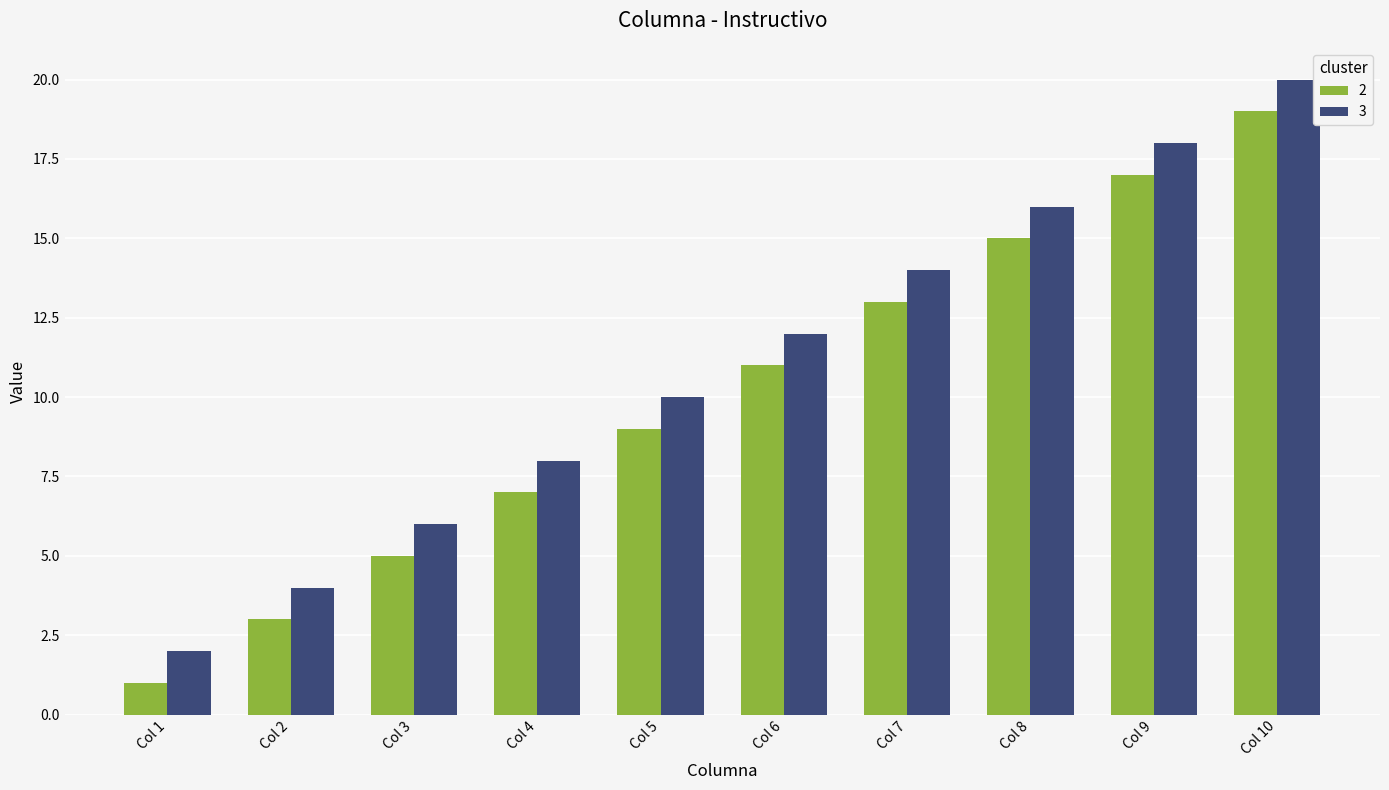

Which category has the highest value across all series?

Col 10